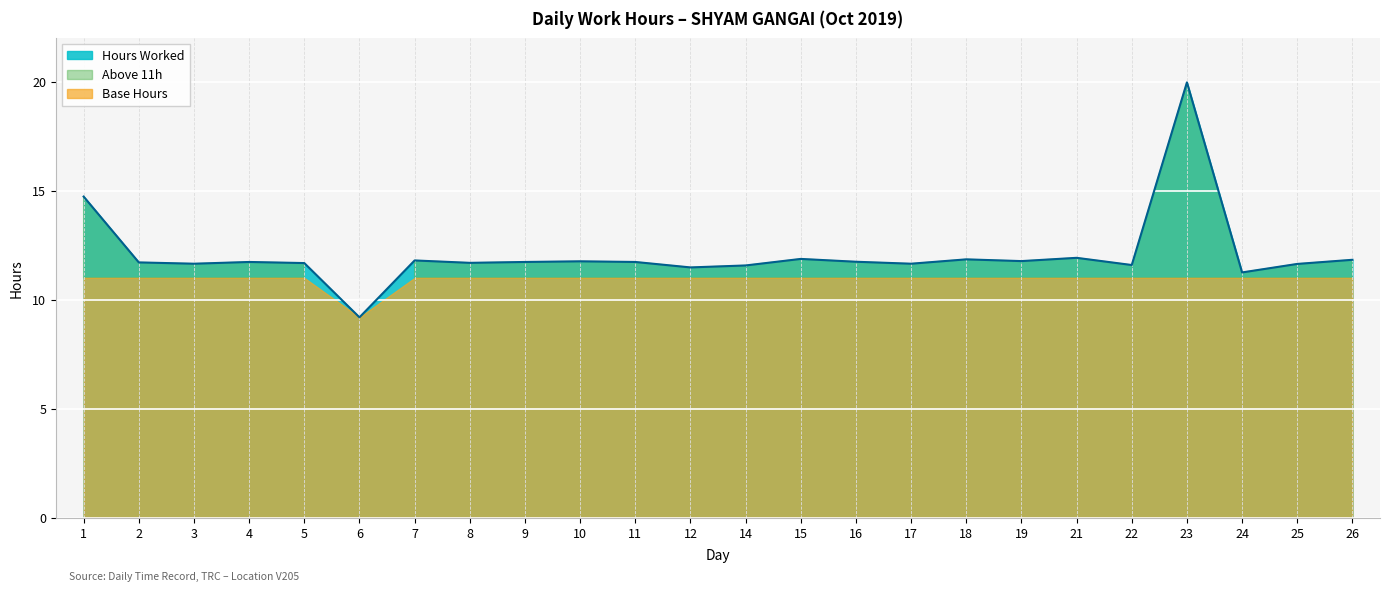

List the labels in order of value, largest first.

23, 1, 21, 15, 18, 26, 7, 19, 10, 16, 4, 9, 11, 2, 8, 5, 3, 17, 25, 22, 14, 12, 24, 6